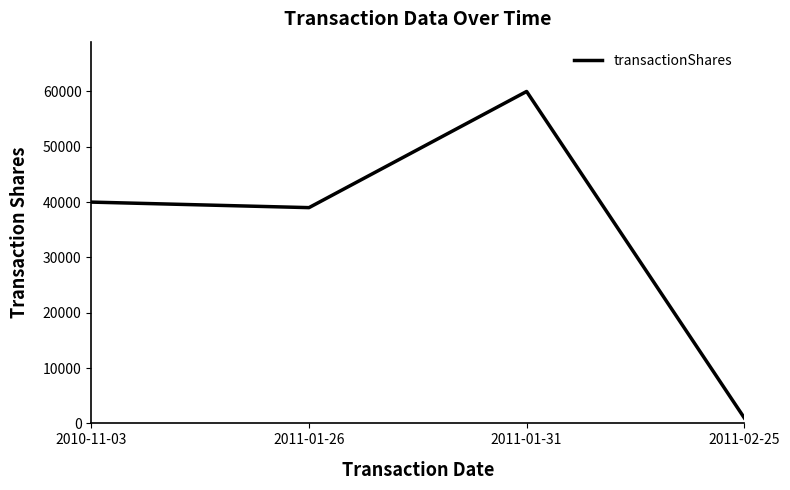

How many distinct data groups are displayed?

1